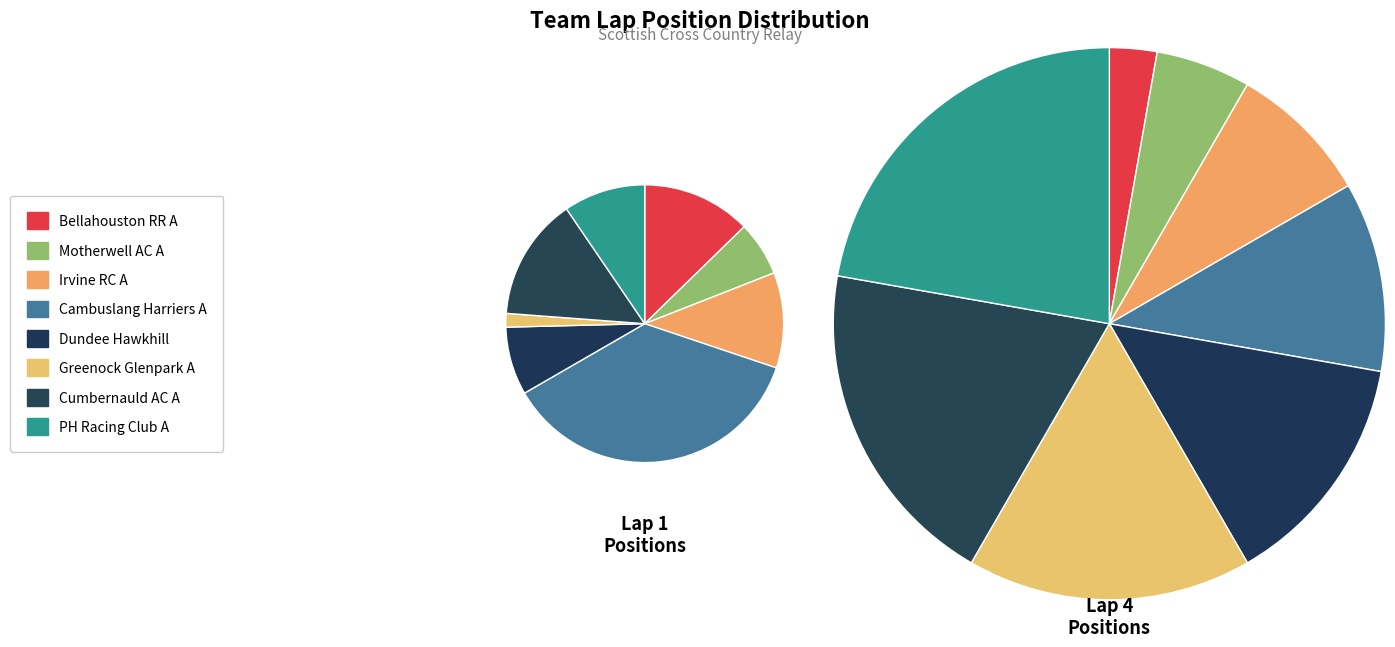

How many segments does this pie chart have?

8